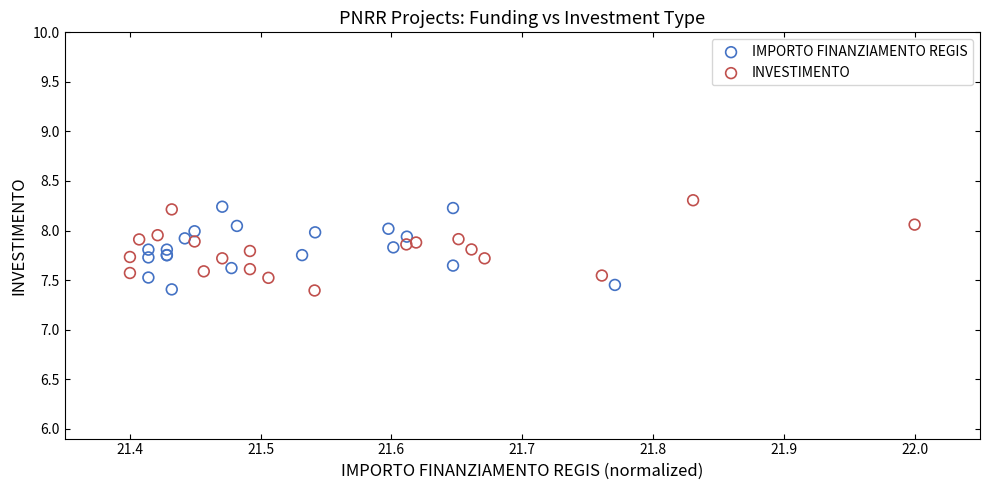

Which series contains the highest Y value?

INVESTIMENTO